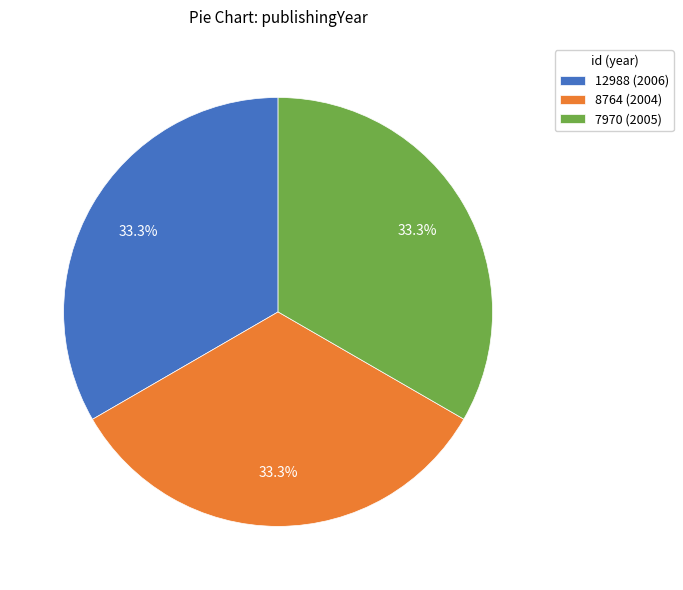

Approximately how many times larger is the value at 7970 (2005) compared to 8764 (2004)?

1.0